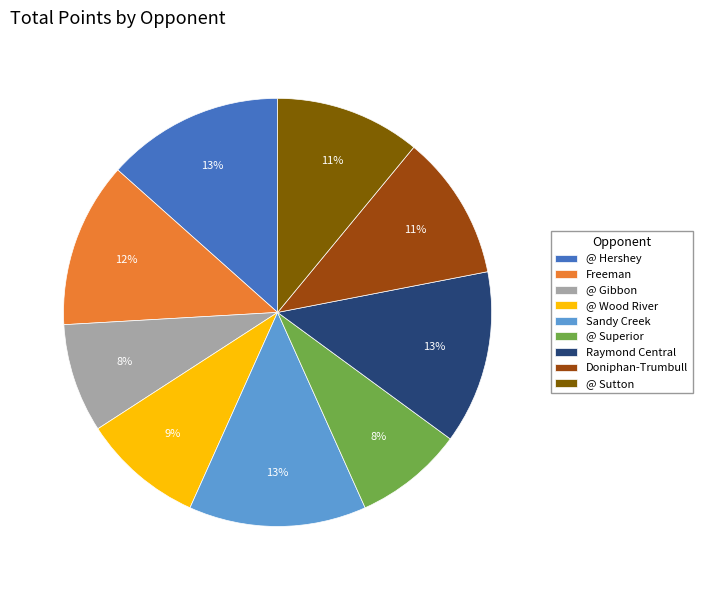

To the nearest percent, what portion does @ Hershey represent?

13%